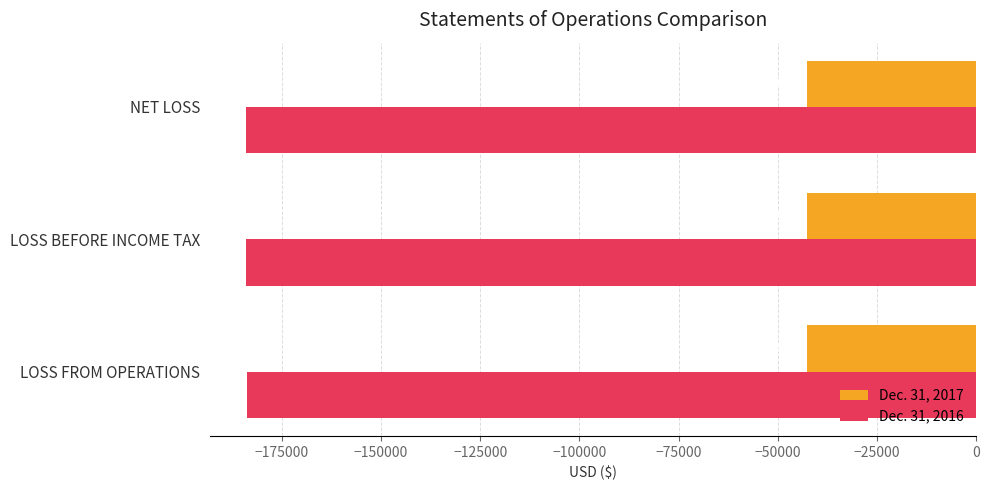

At which category does the chart reach its peak across all series?

LOSS FROM OPERATIONS